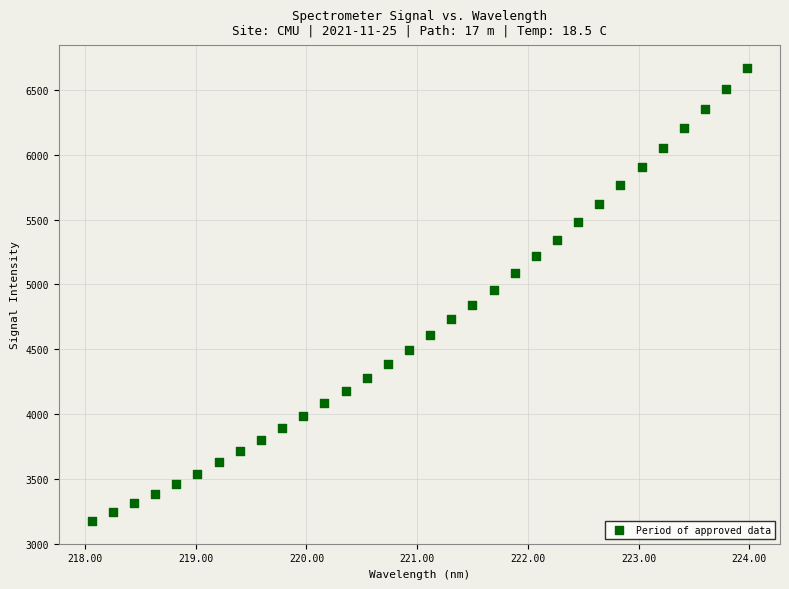

What is the range of Y values (max minus min)?

3498.3